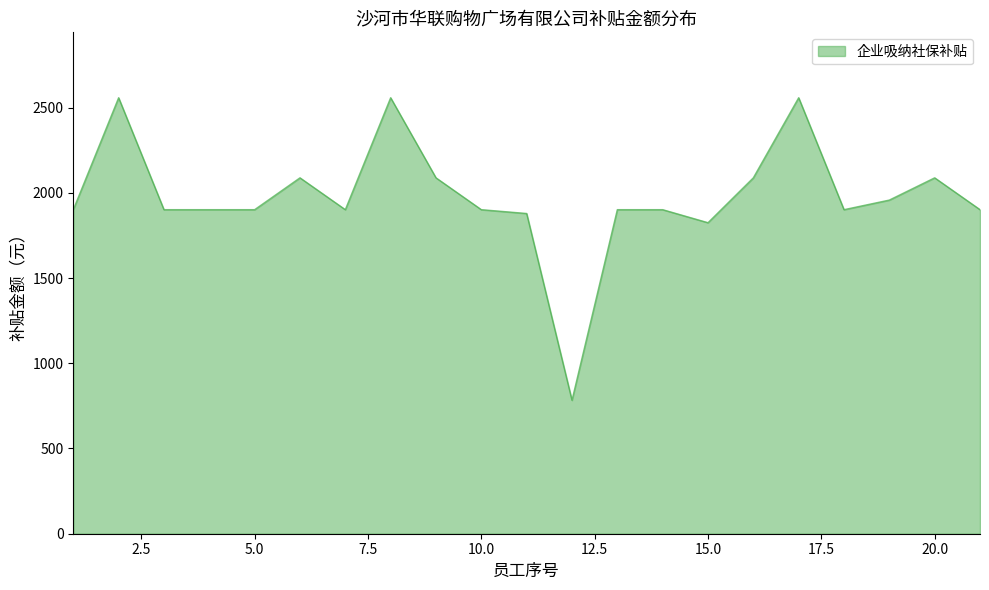

What is the difference between the maximum and minimum values?

1774.8